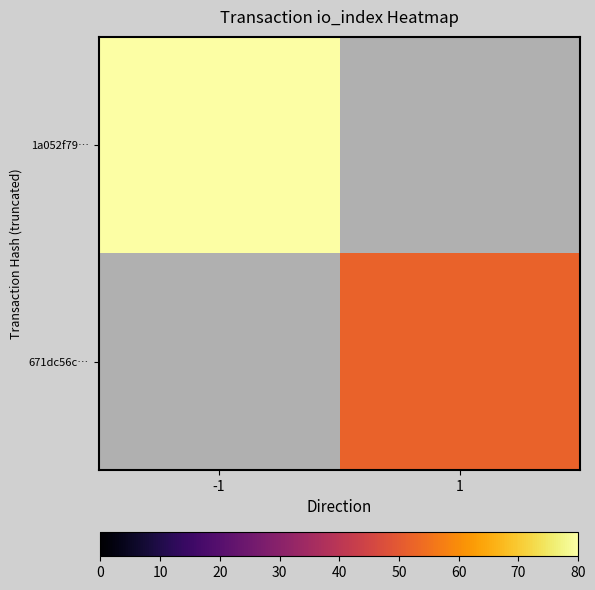

What is the greatest value displayed?

80.0